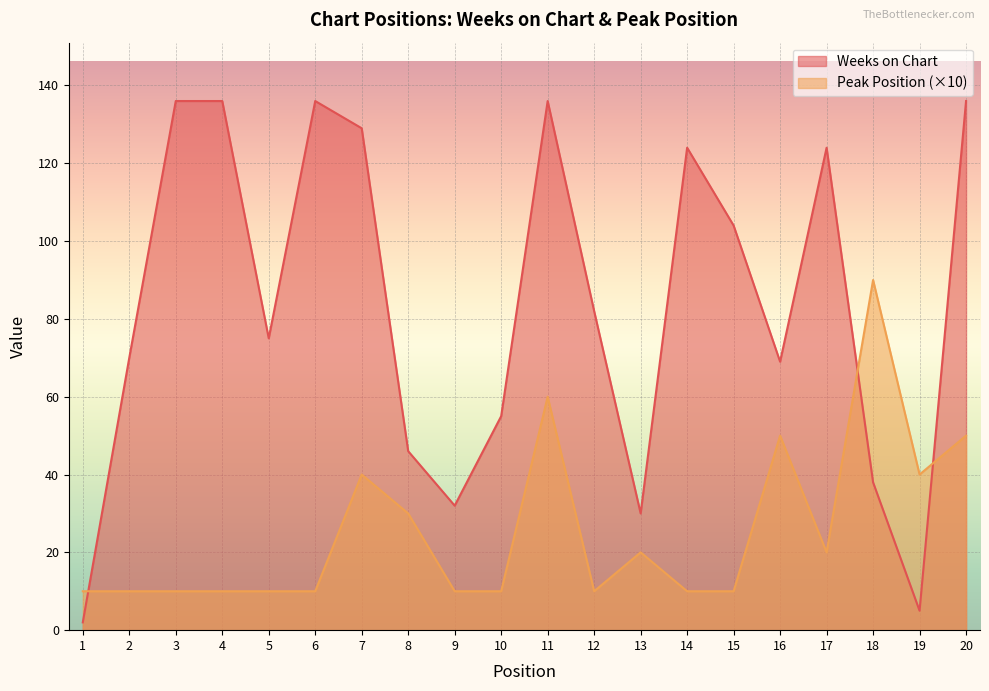

Rank the series by their average value, from lowest to highest.

Peak Position (×10), Weeks on Chart